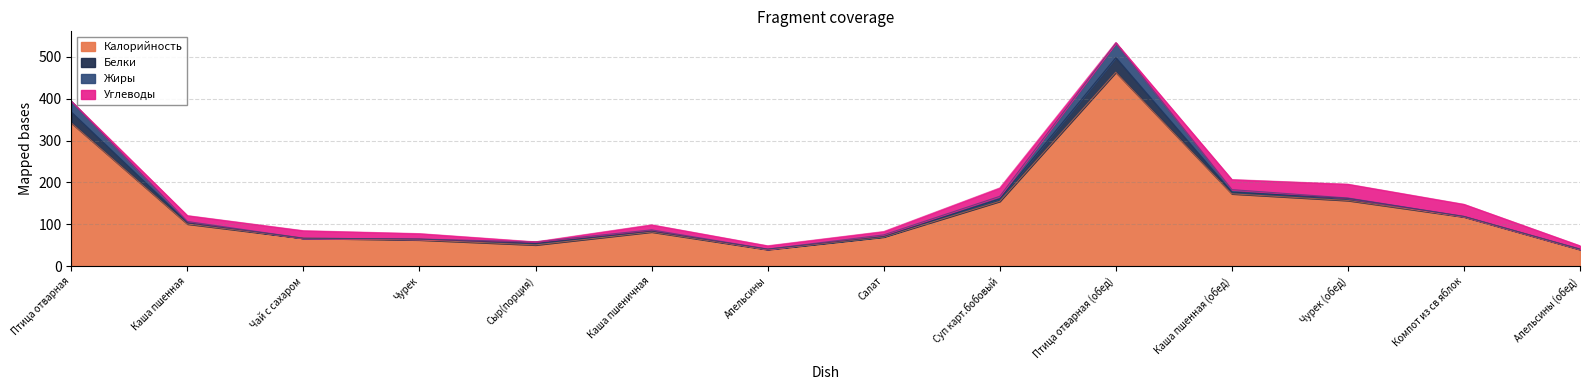

At which category does Жиры reach its first local peak?

Сыр(порция)